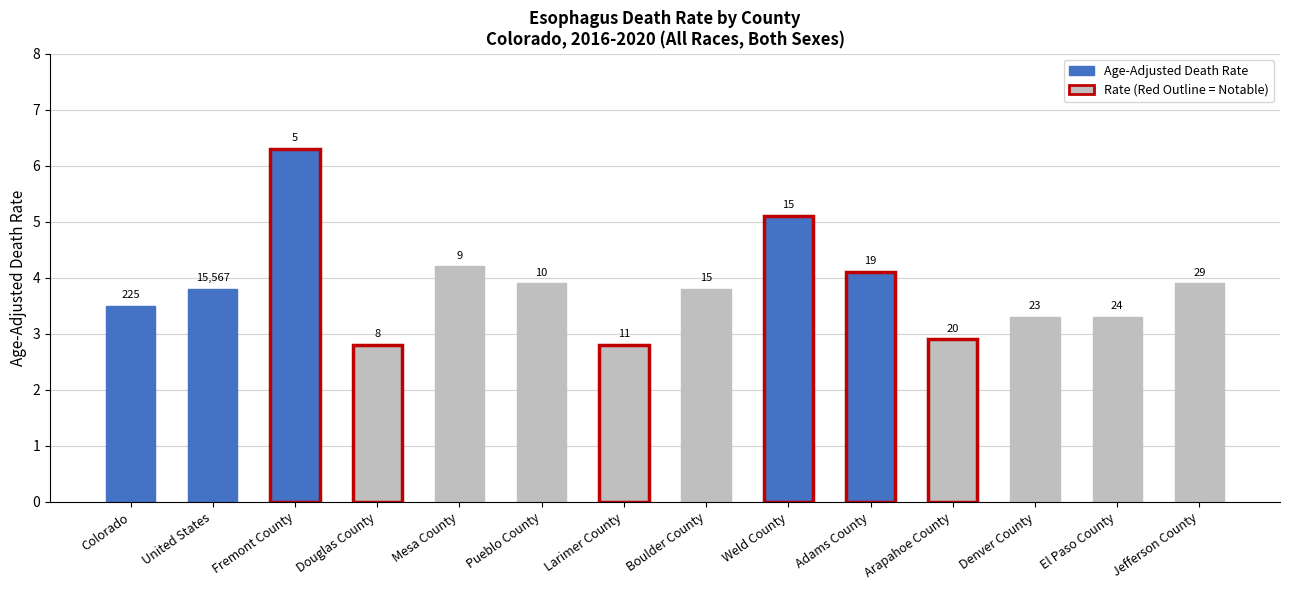

What is the minimum value shown in the chart?

2.8